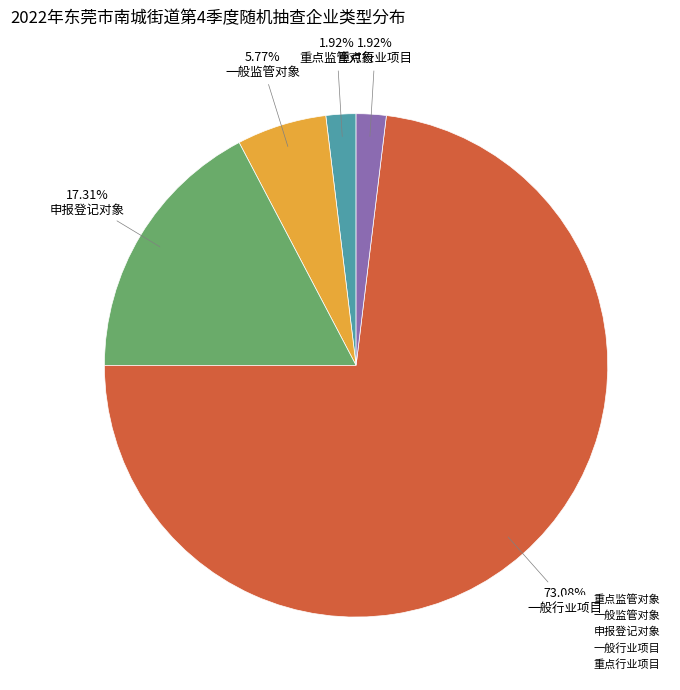

Which has a higher value, 一般行业项目 or 一般监管对象?

一般行业项目